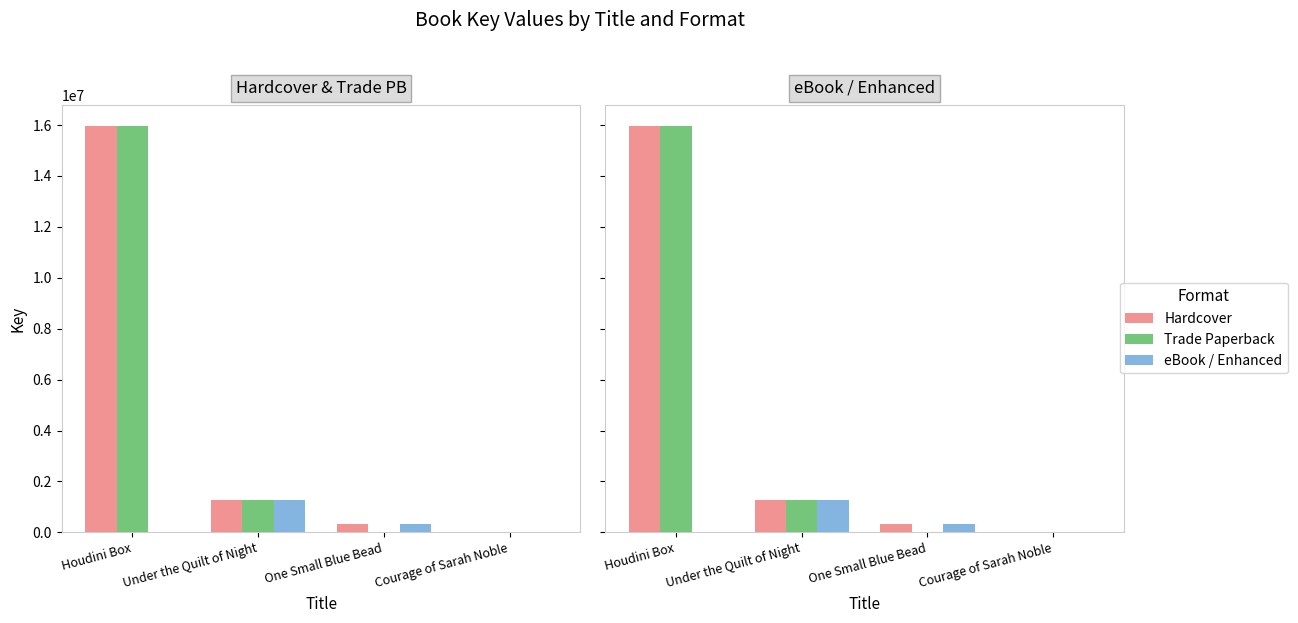

What is the approximate value of Trade Paperback at Houdini Box, to the nearest 50?

15980500